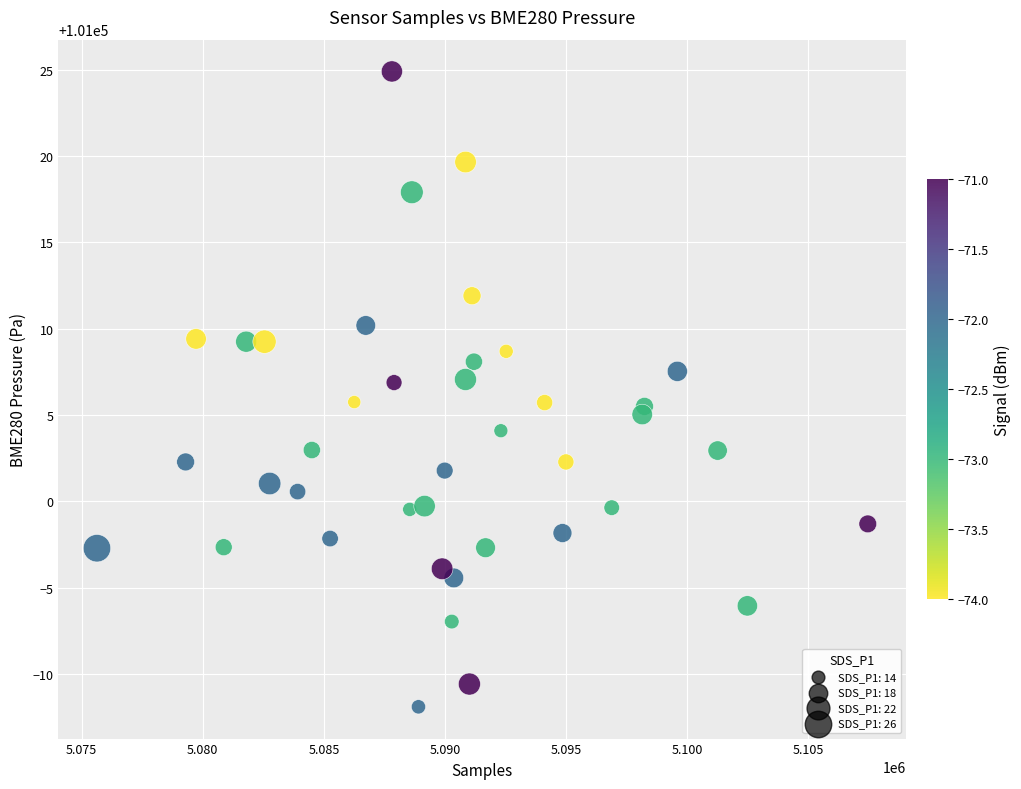

What is the range of Y values (max minus min)?

36.8